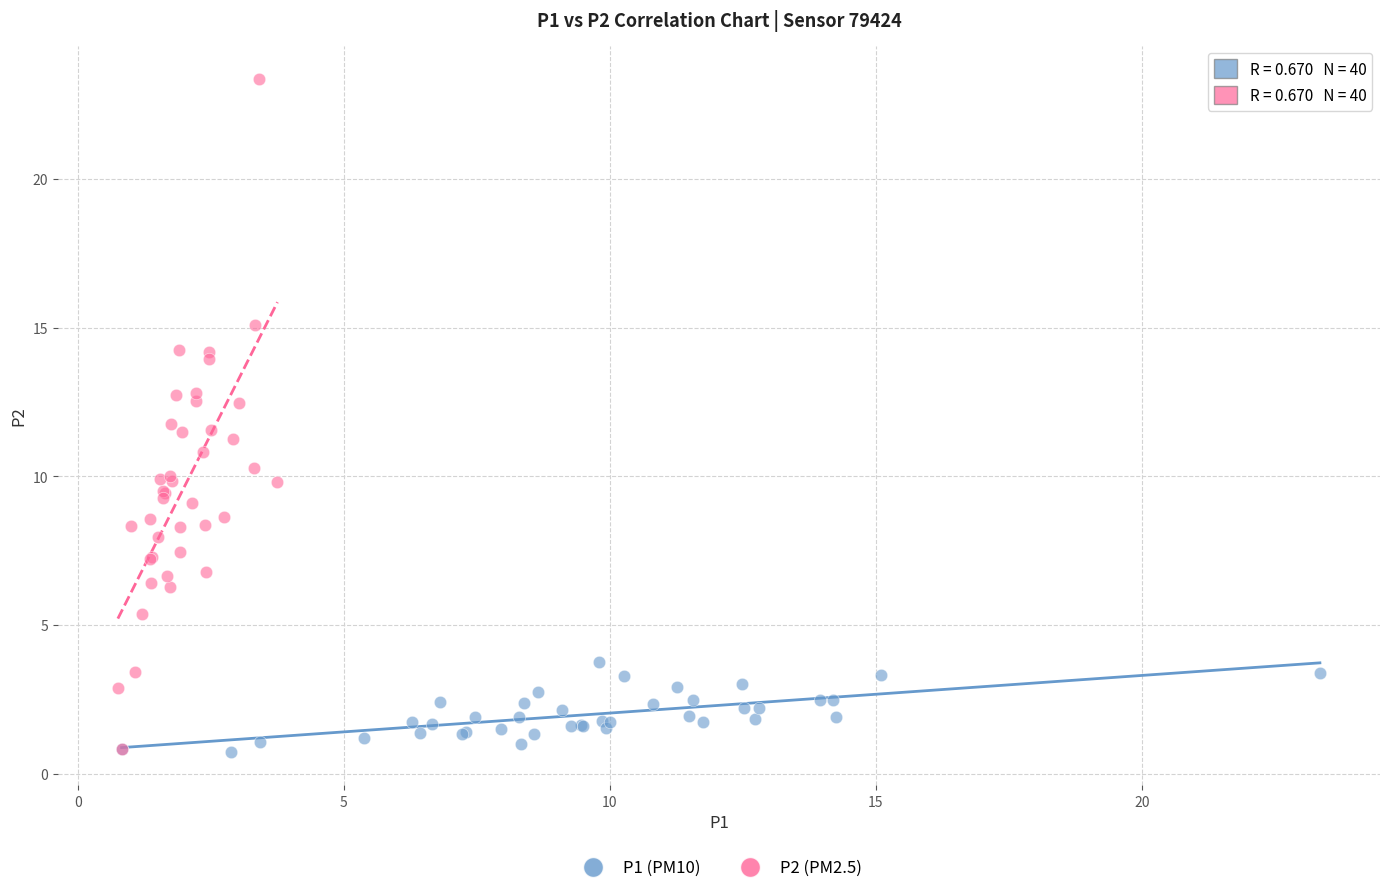

Which series contains the highest Y value?

P2 (PM2.5)